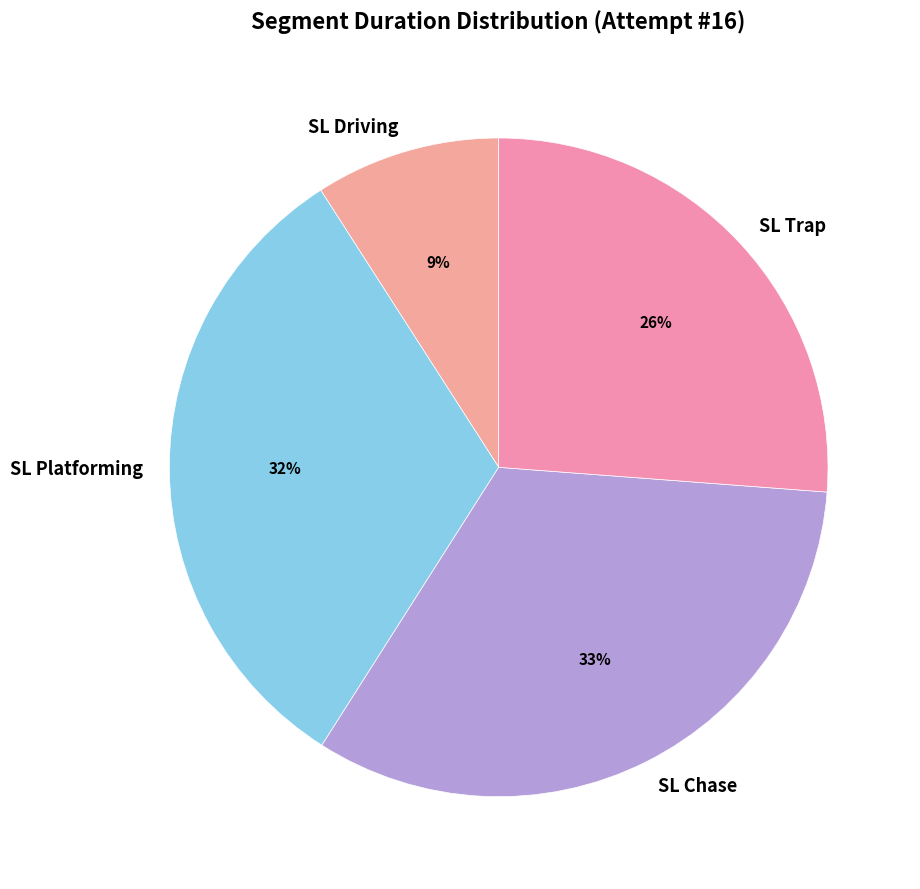

Which slice is the smallest?

SL Driving